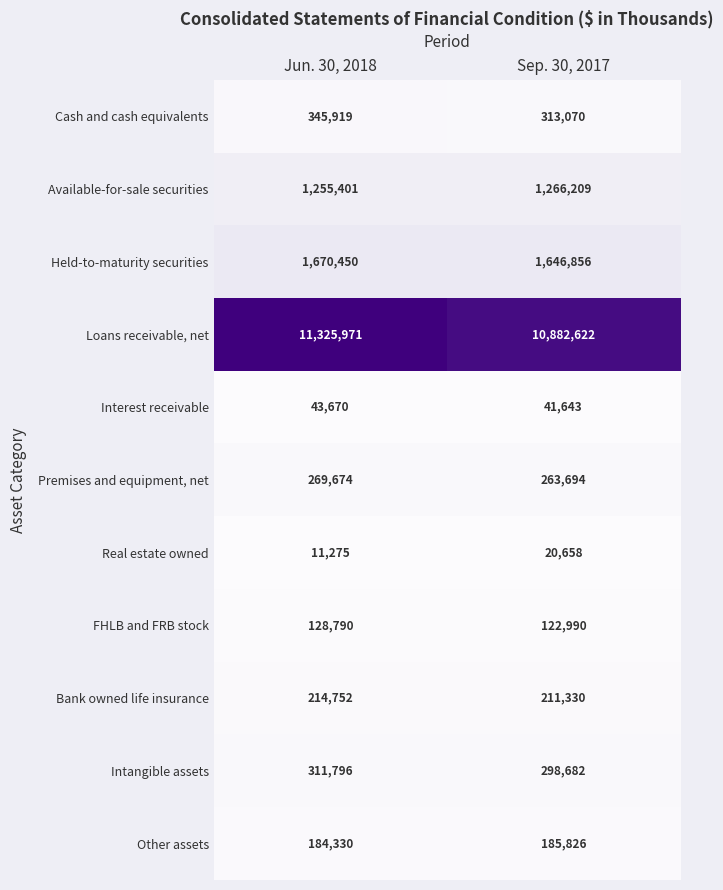

True or false: Available-for-sale securities has a value of 1255401 at Jun. 30, 2018.

True